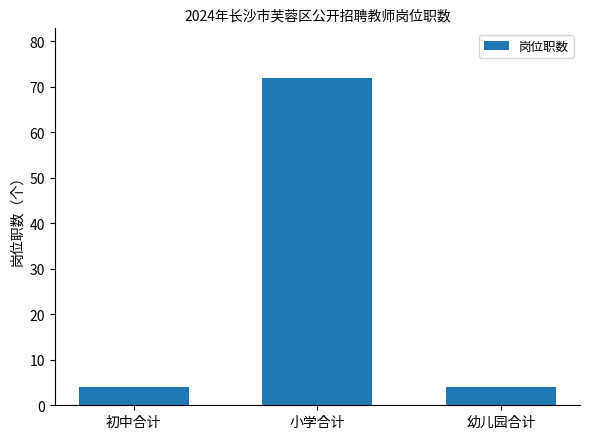

Count the number of categories in the chart.

3